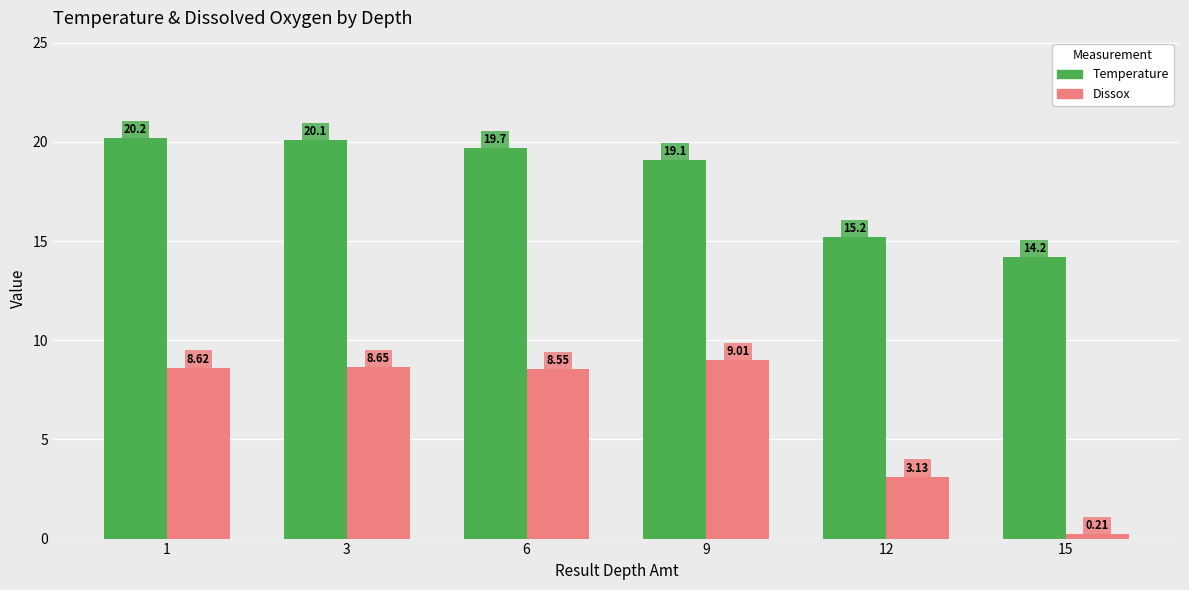

Rank the series by their average value, from lowest to highest.

Dissox, Temperature